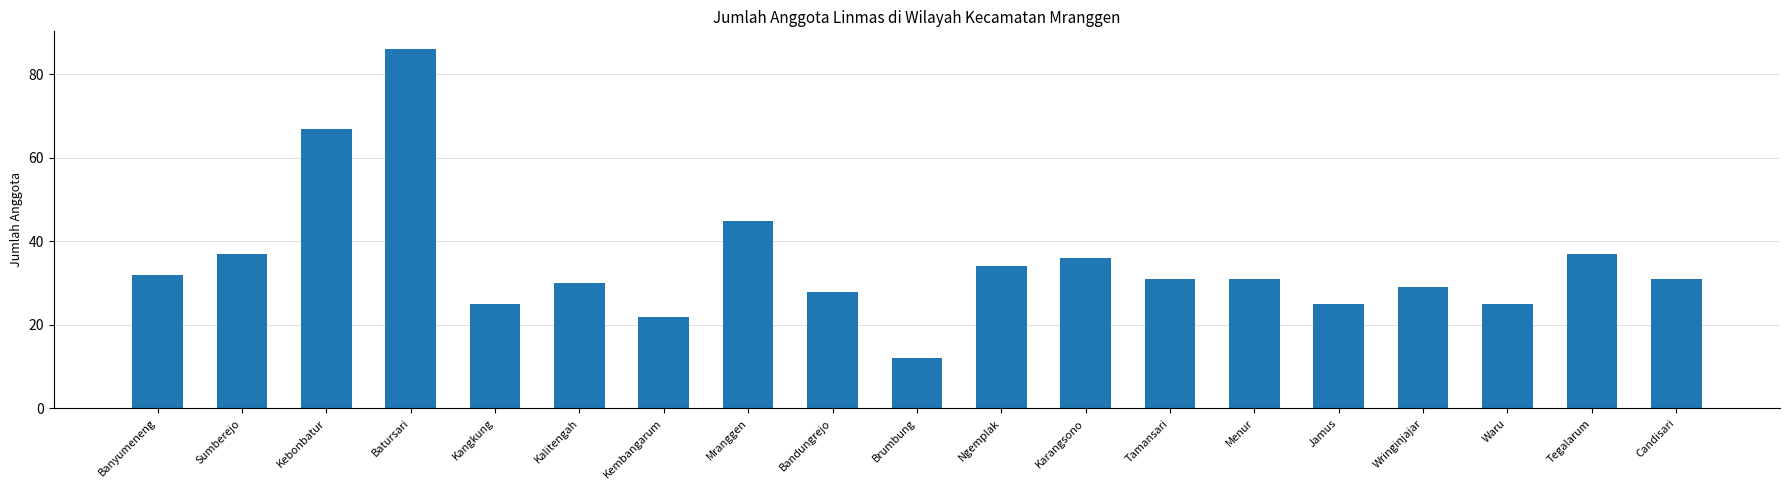

At which category does the chart reach its peak across all series?

Batursari